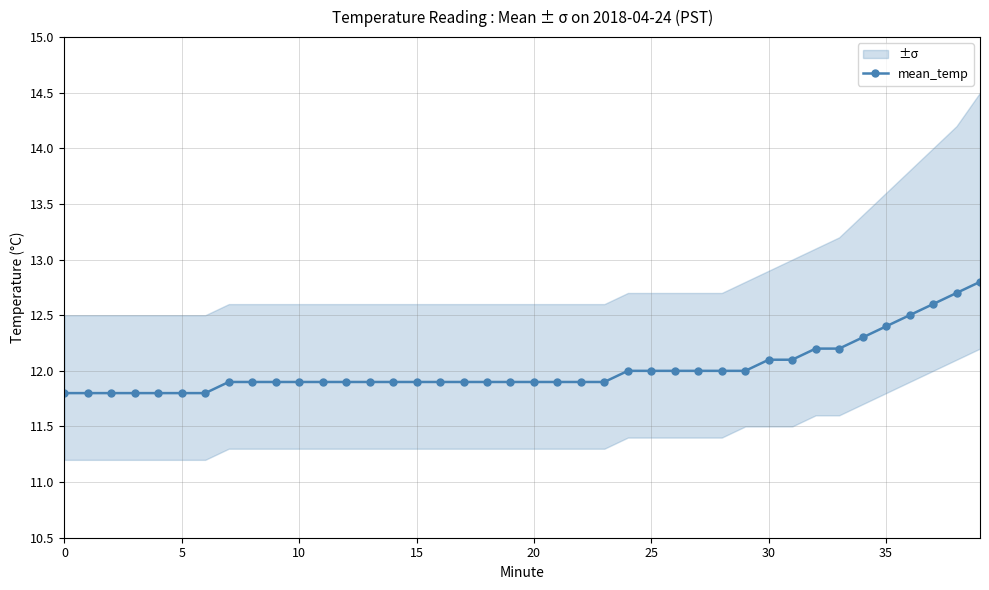

How many lines are shown in the chart?

1